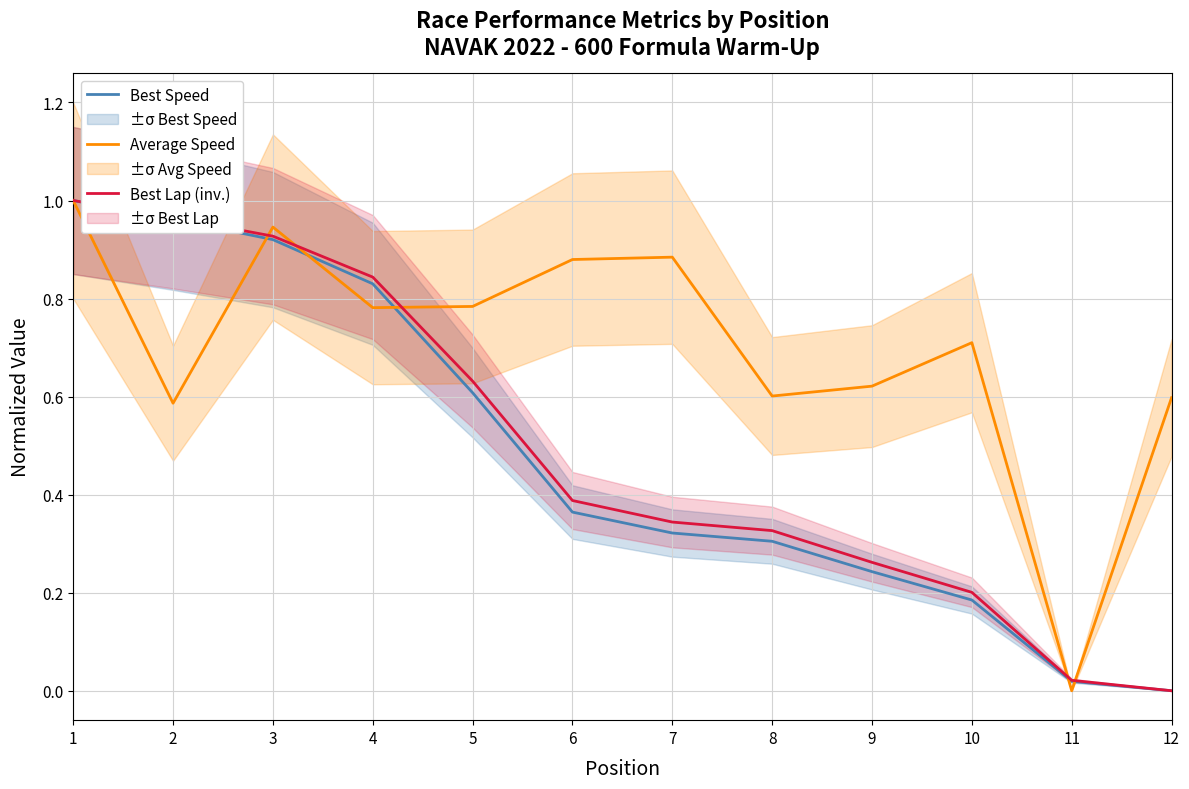

Which label corresponds to the largest value in the chart?

1